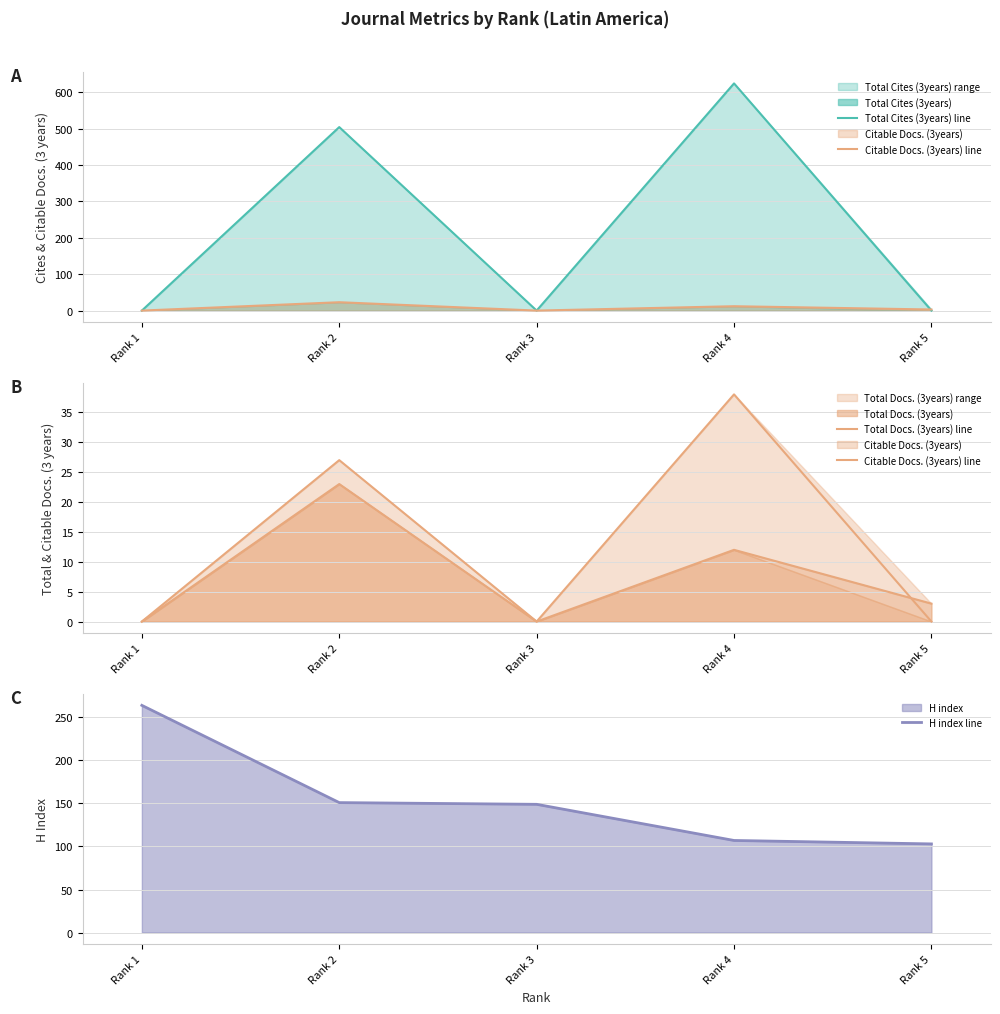

How many interior local peaks does the Total Cites (3years) line series have?

2